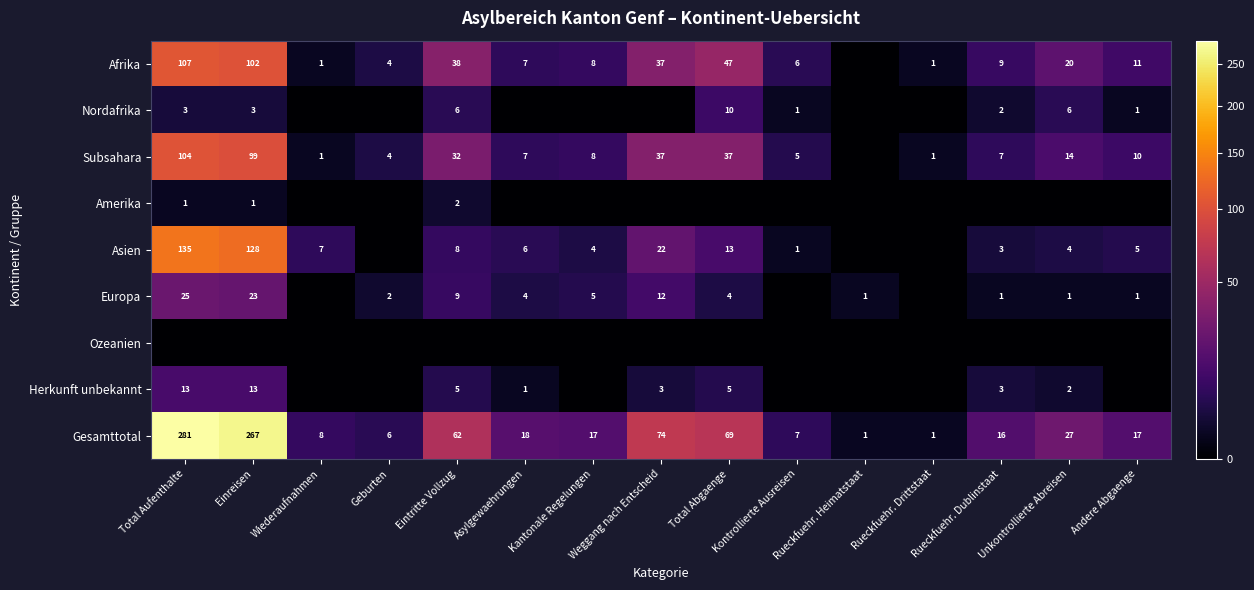

At which label does Gesamttotal reach its peak?

Total Aufenthalte